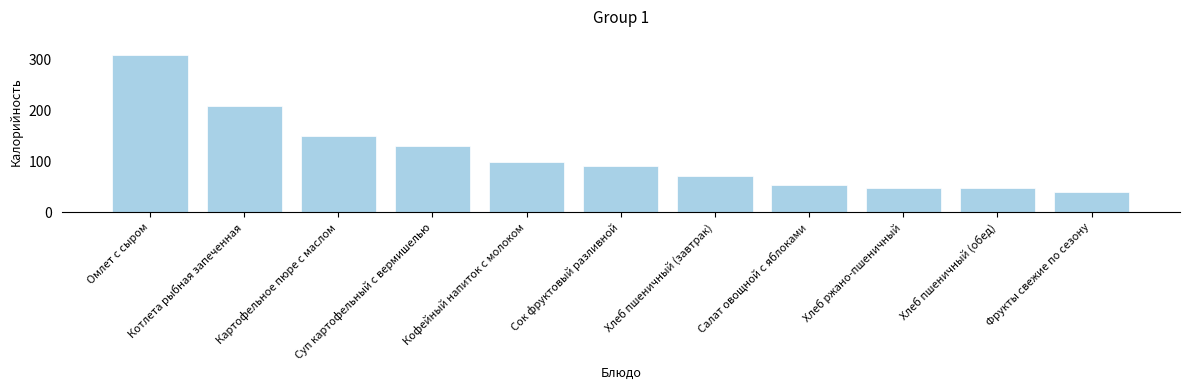

Reading left to right, extract all data points from this chart.

308	208	150	130	99	90	72	54	48	48	39